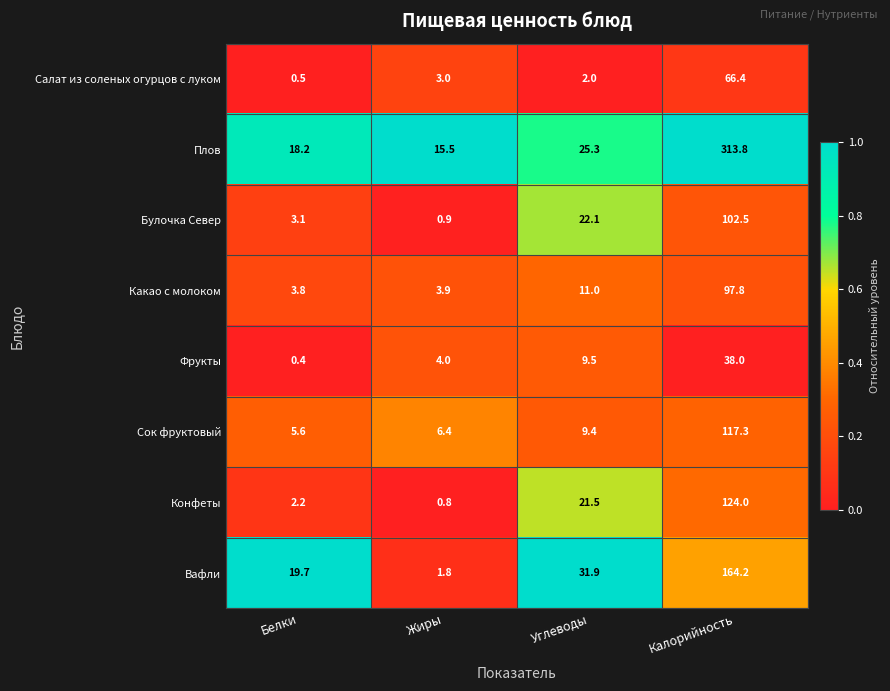

At which category is the sum across all series the highest?

Калорийность